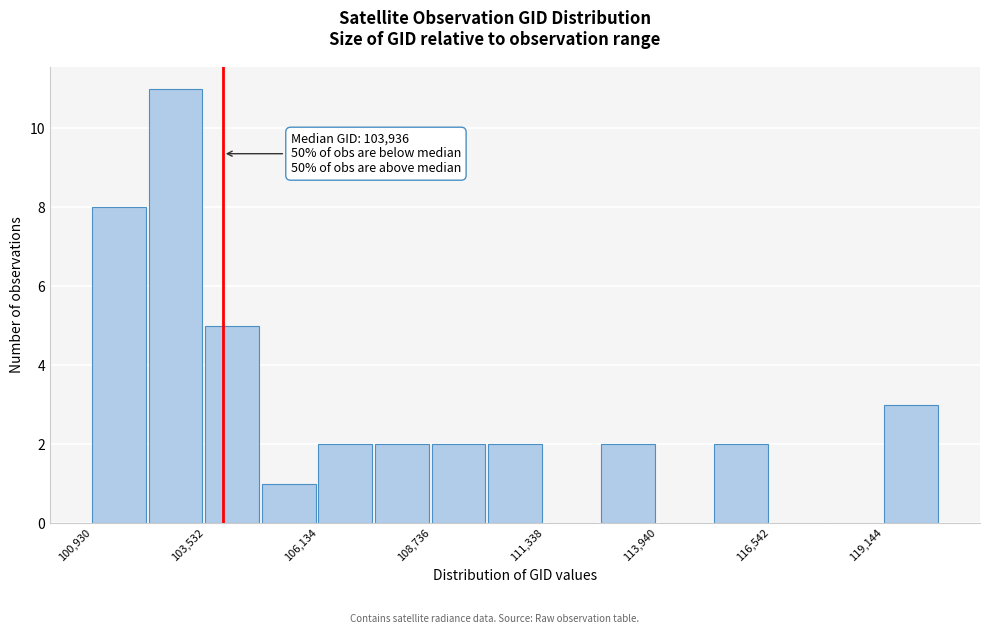

Around what value on the x-axis is the tallest bar? Give the approximate position of its centre, as read against the axis.

103000